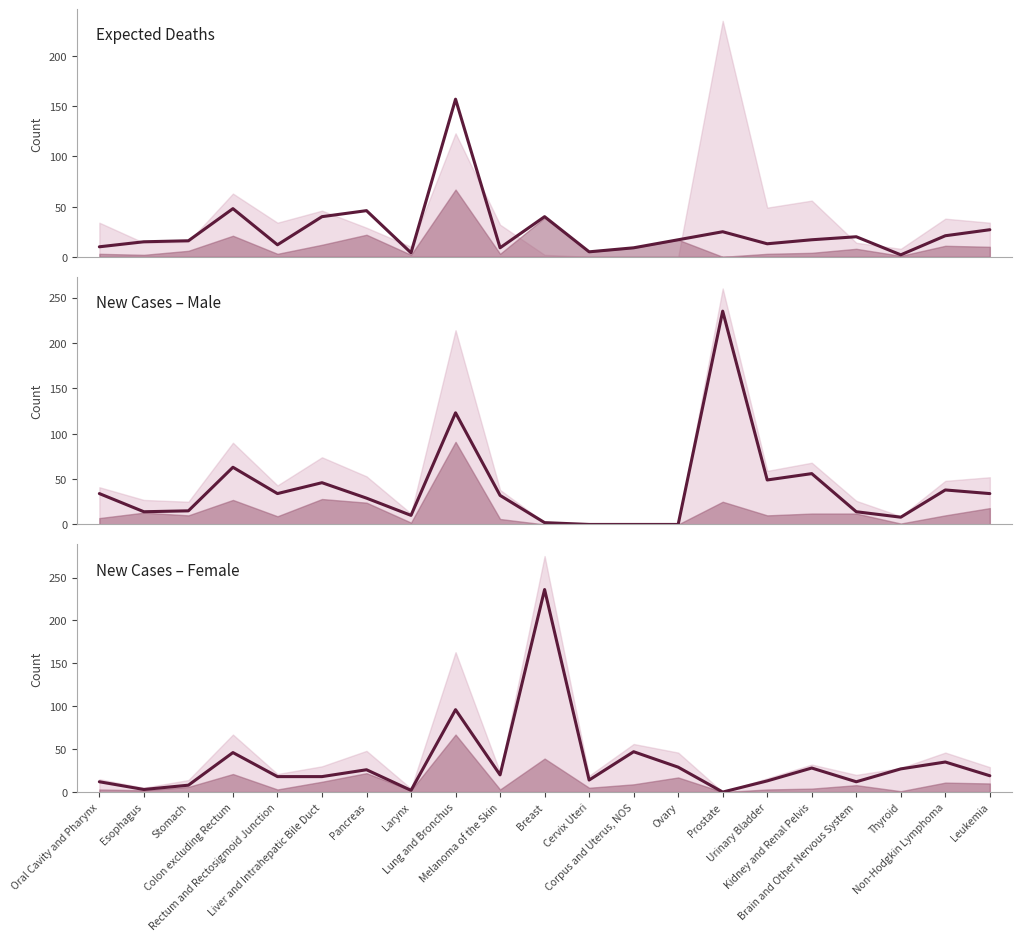

What value does the New Cases – Female series have at Corpus and Uterus, NOS, to the nearest 5?

45